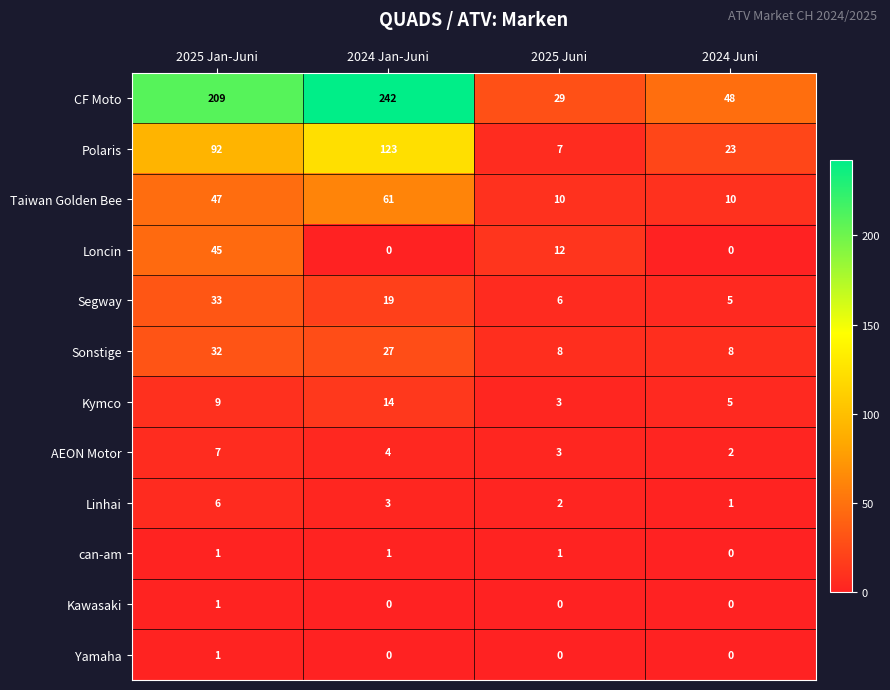

At which label is Linhai closest to 3?

2024 Jan-Juni